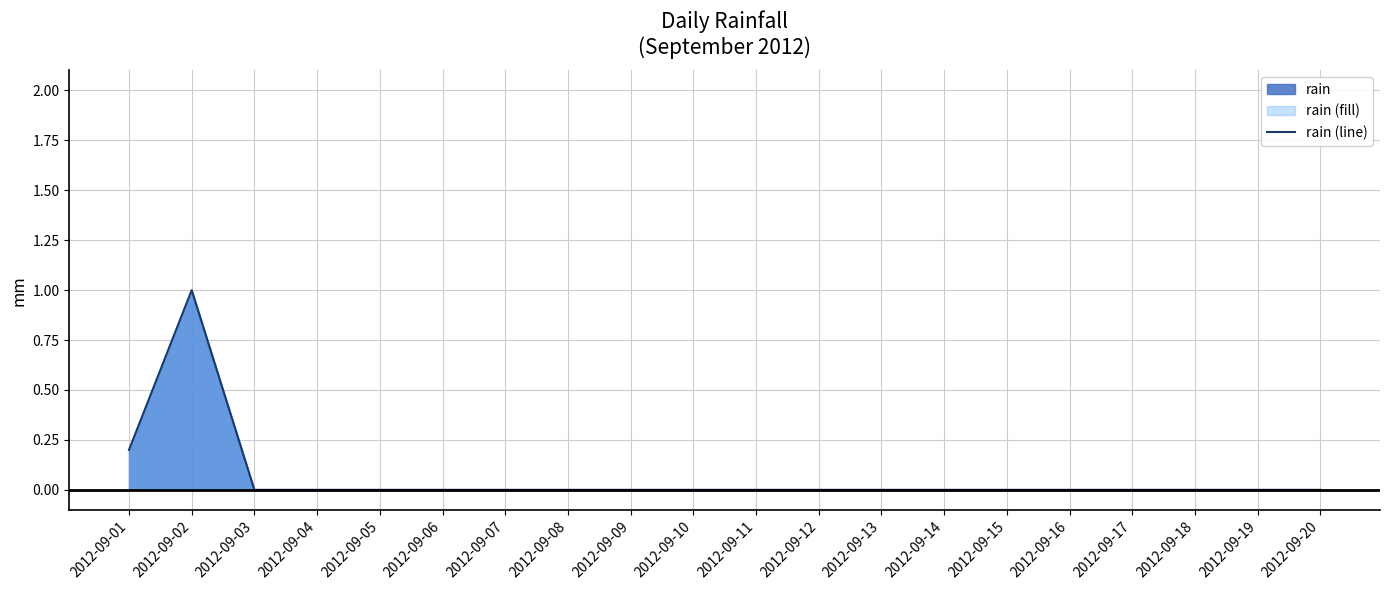

How many values are above zero?

2